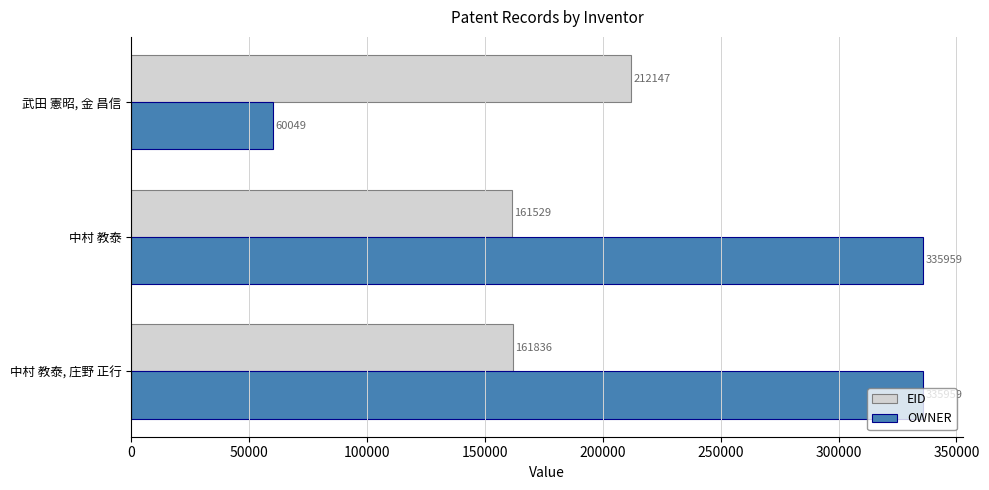

Is it true that EID equals 46577 at 中村 教泰?

False